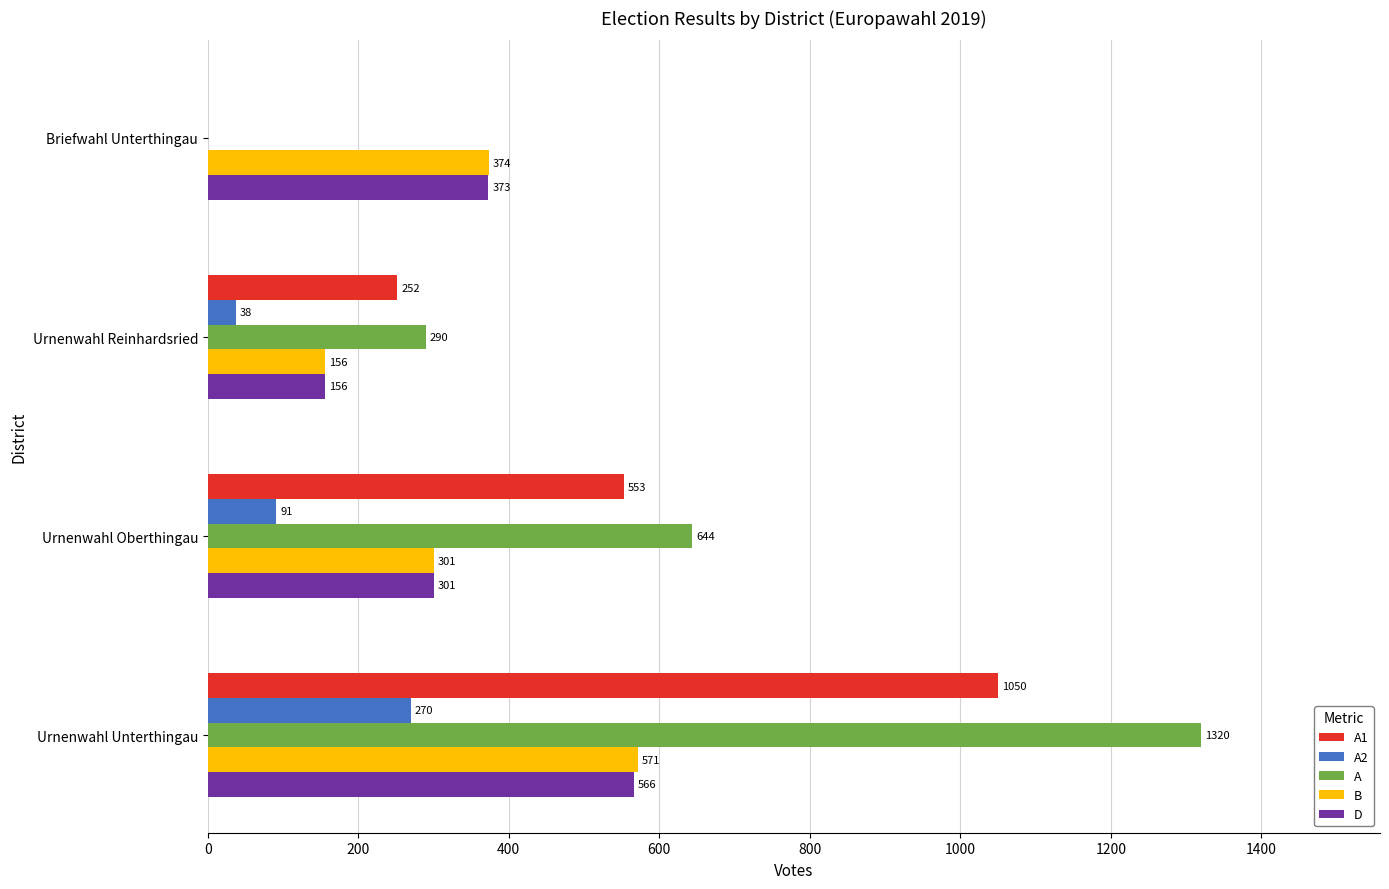

At which category is the sum across all series the highest?

Urnenwahl Unterthingau